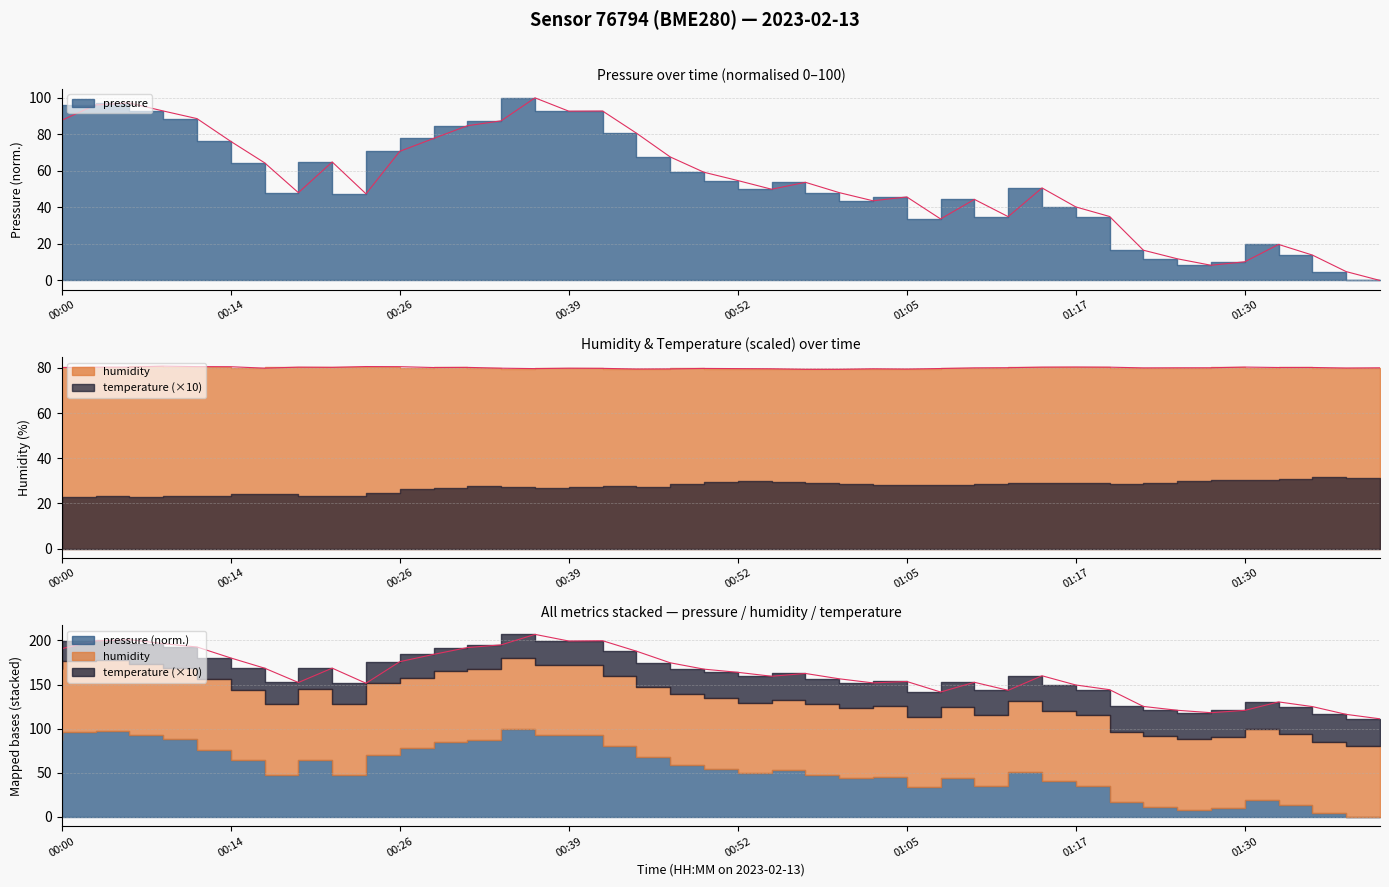

Between 00:24 and 00:31, which series saw the biggest shift?

pressure